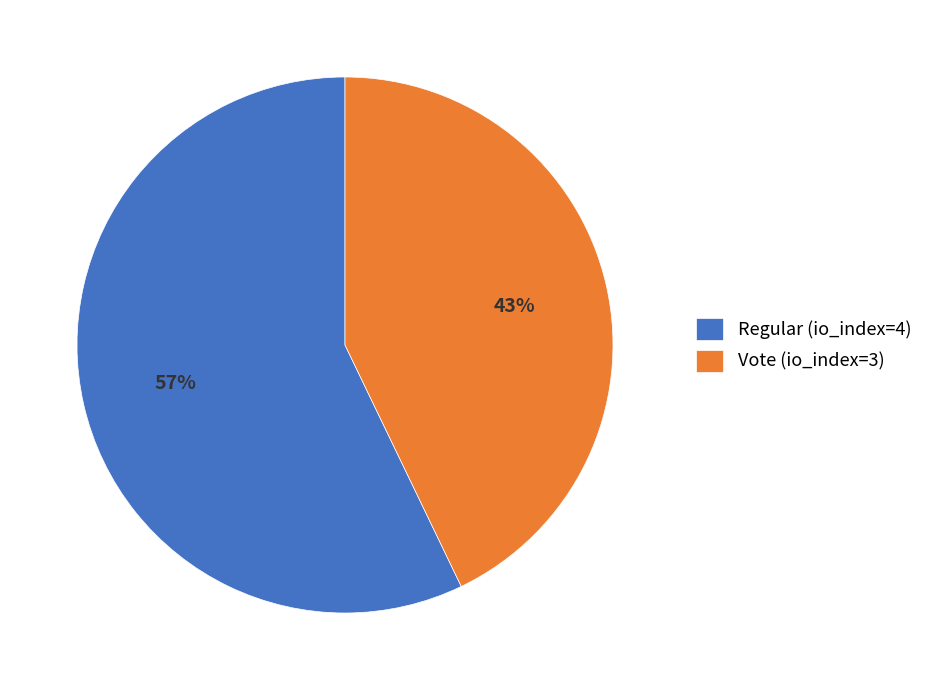

Is there a majority slice in this chart?

Yes